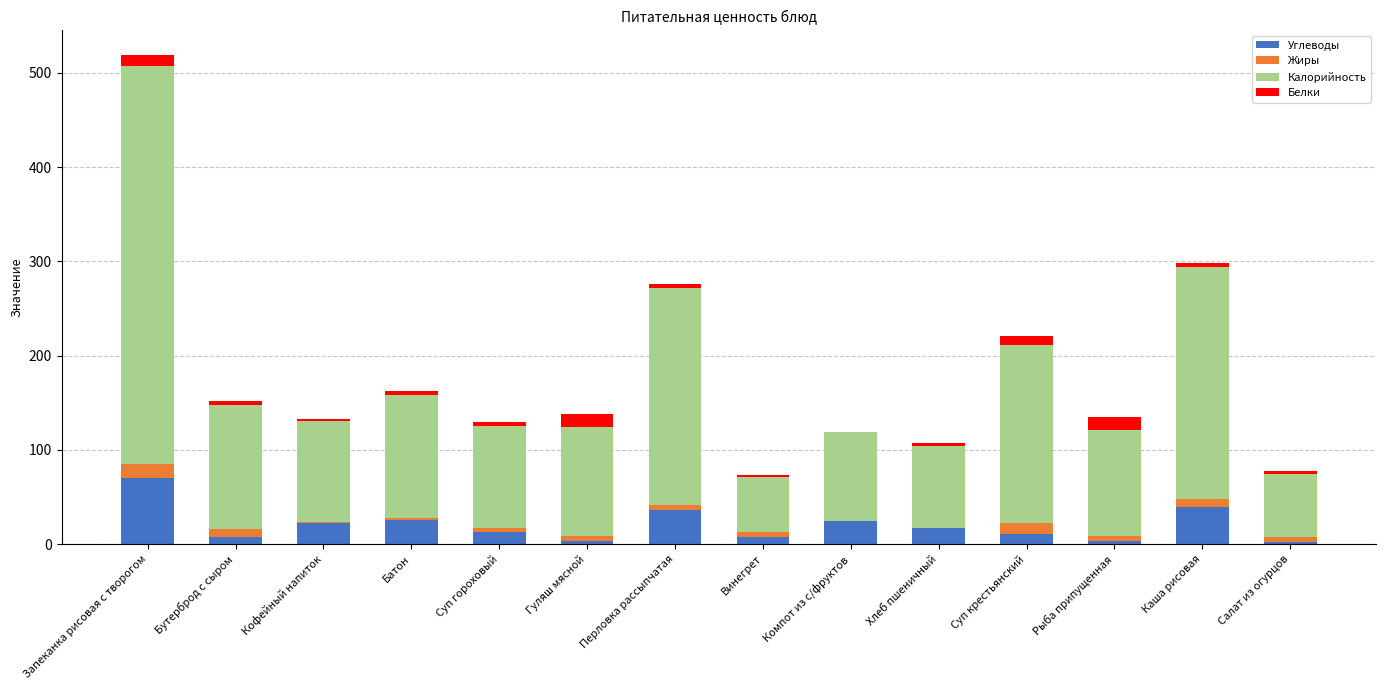

The value of Углеводы at Каша рисовая is 38.8. True or false?

True